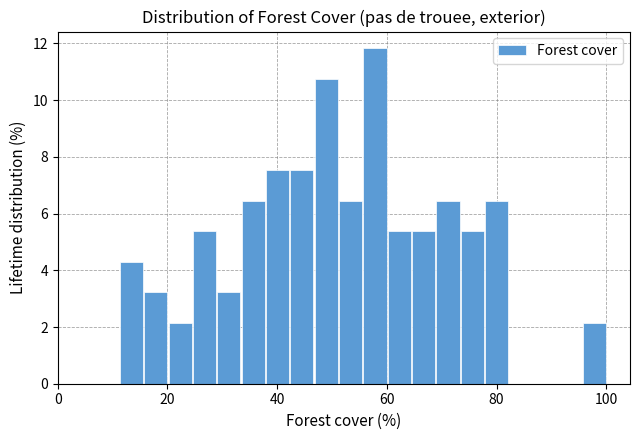

Around what value on the x-axis is the tallest bar? Give the approximate position of its centre, as read against the axis.

58